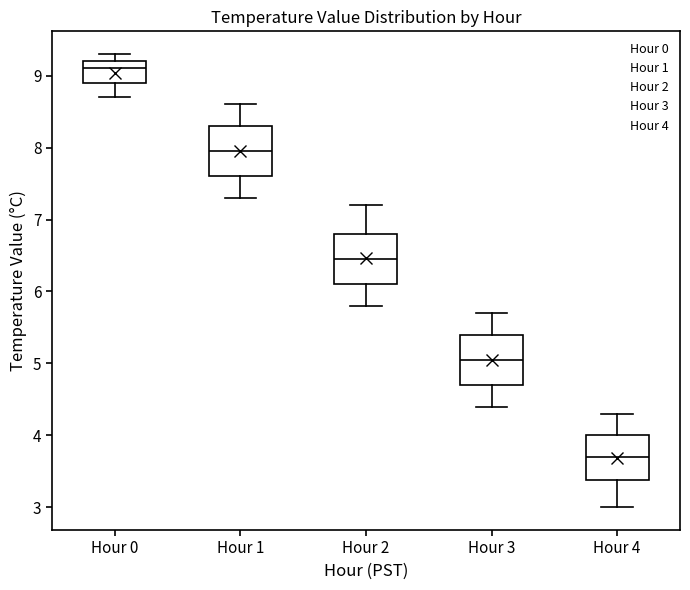

Which box's median line is the highest?

Hour 0